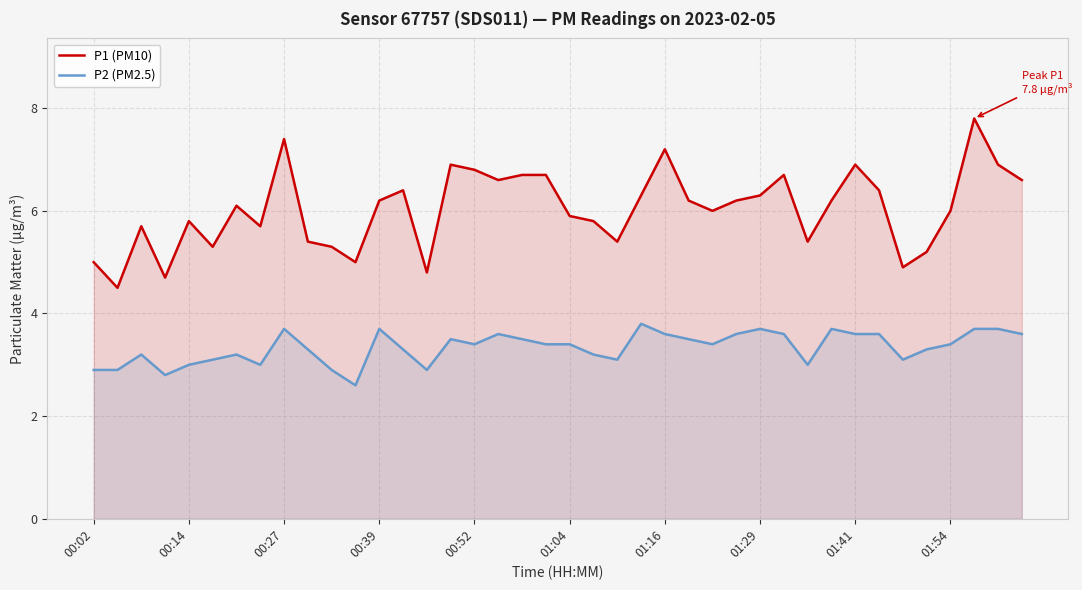

True or false: P2 (PM2.5) and P1 (PM10) cross at least once.

False